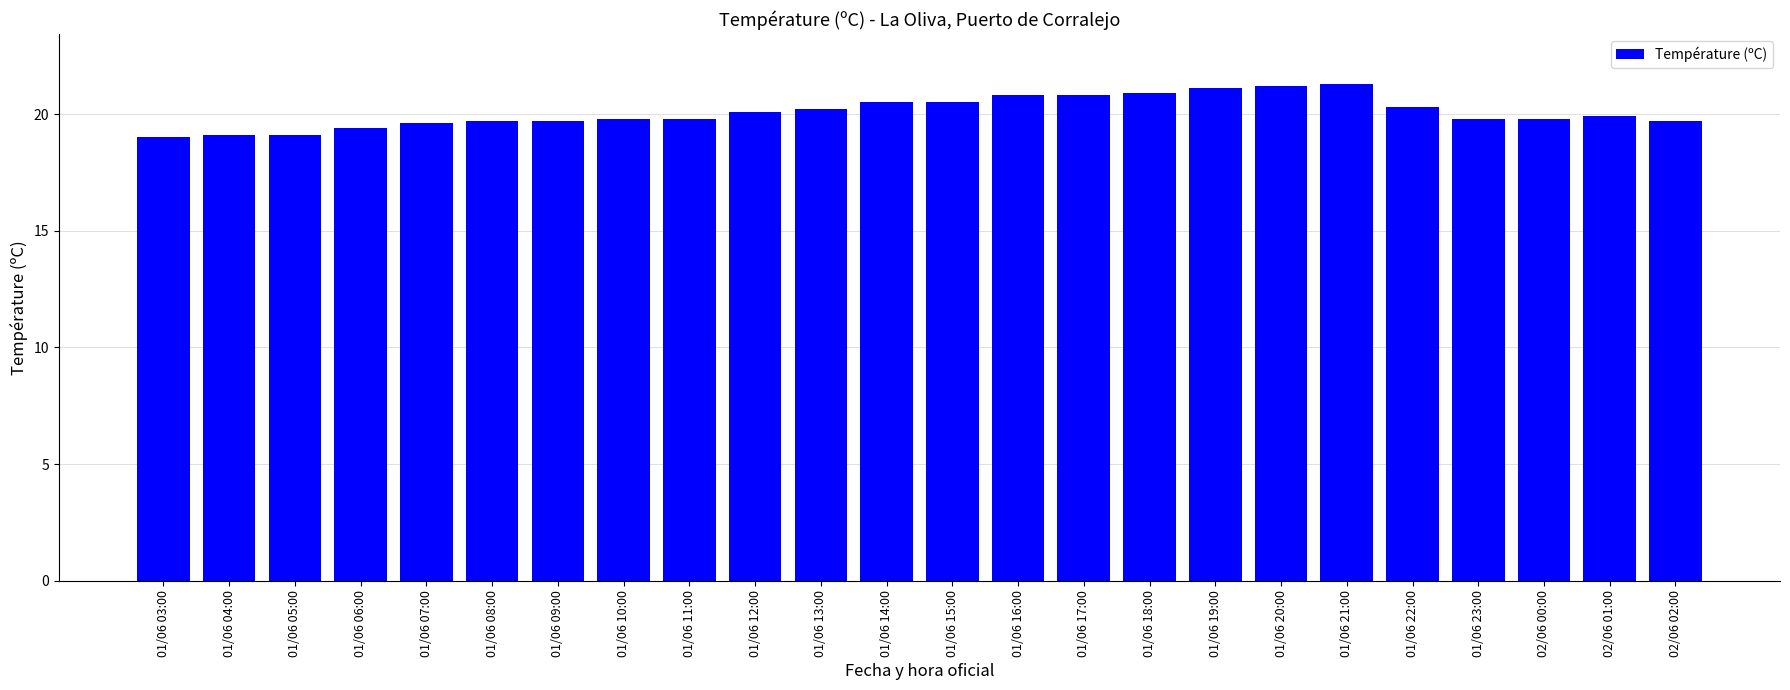

What is the sum of the values at 01/06 11:00 and 02/06 00:00?

39.6